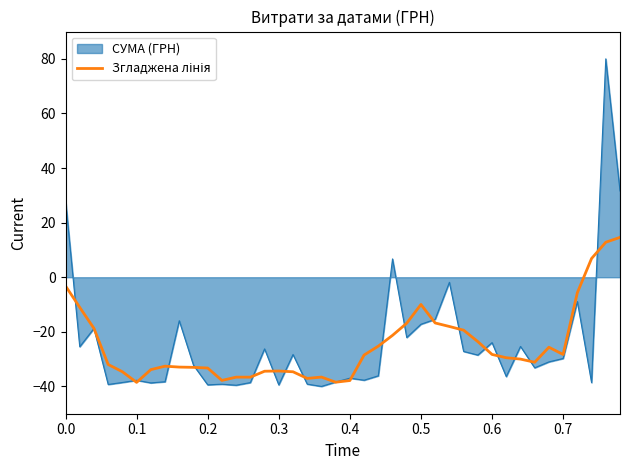

What is the greatest value displayed?

80.0